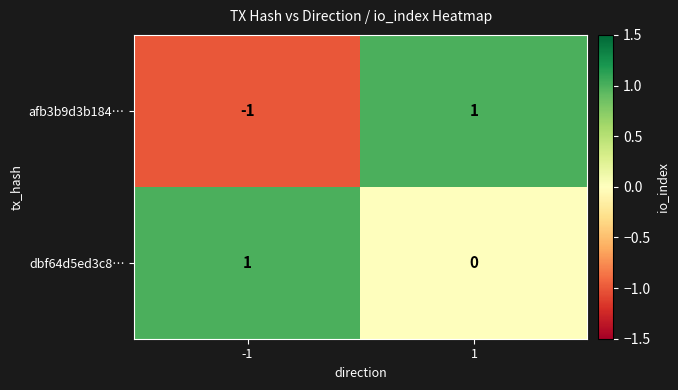

List the labels in order of dbf64d5ed3c8… value, smallest first.

1, -1